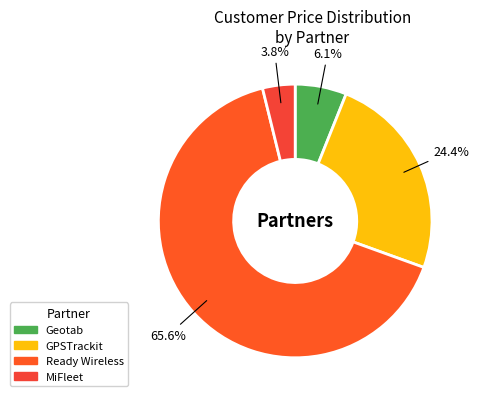

How many slices are in this pie chart?

4